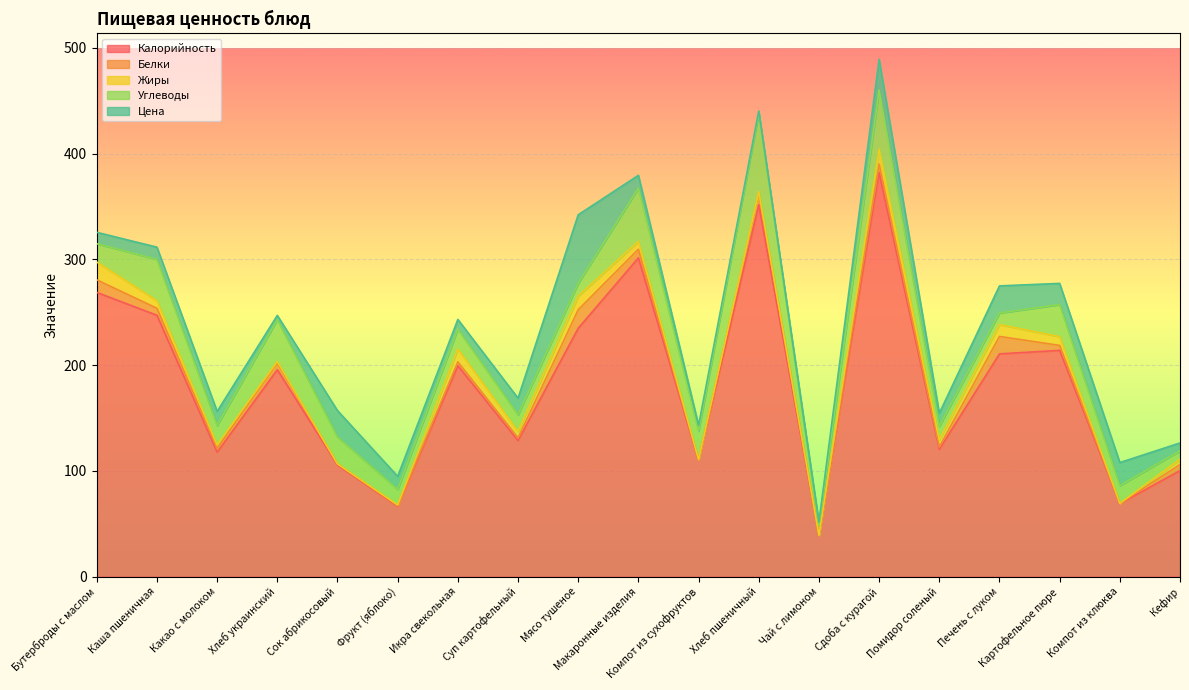

Does the chart display data point markers on the line(s)?

No